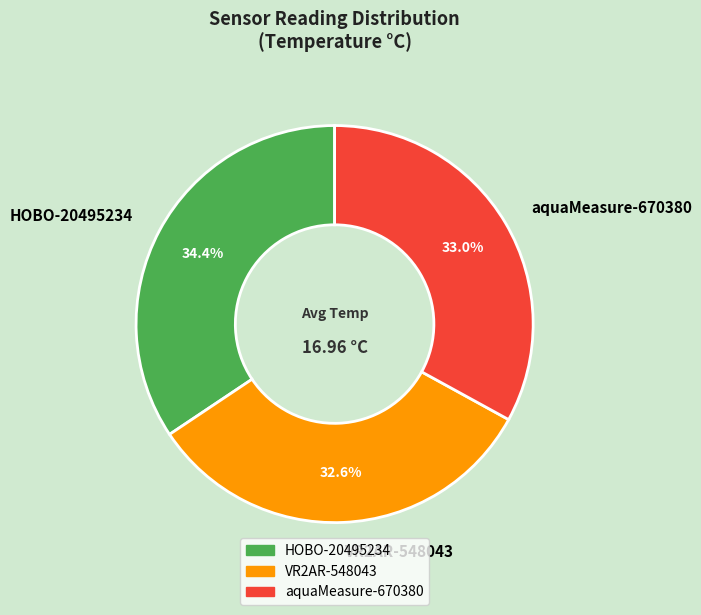

To the nearest percent, what is the combined percentage of HOBO-20495234 and VR2AR-548043?

67%